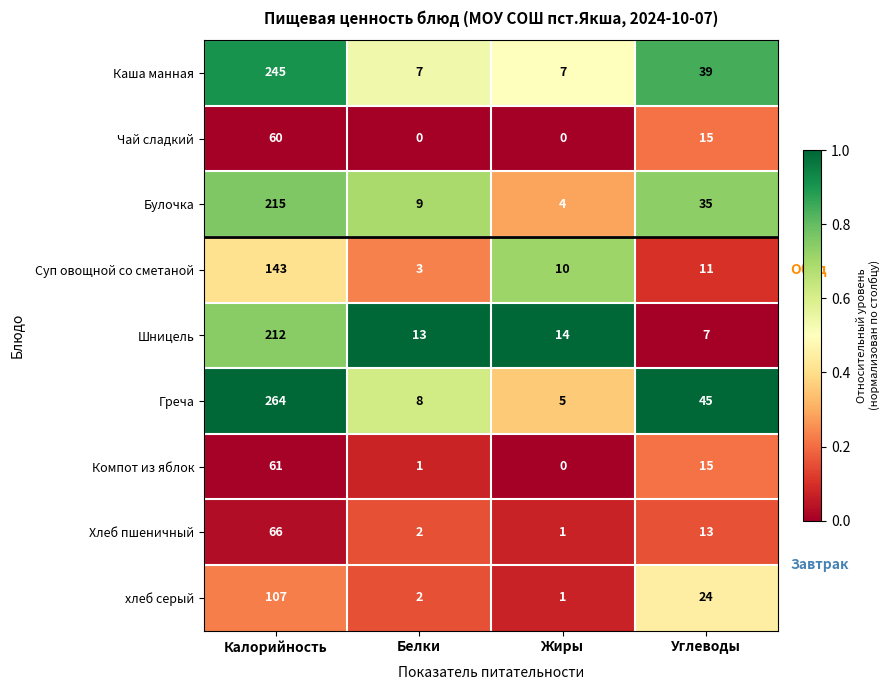

At which category is the sum across all series the highest?

Калорийность